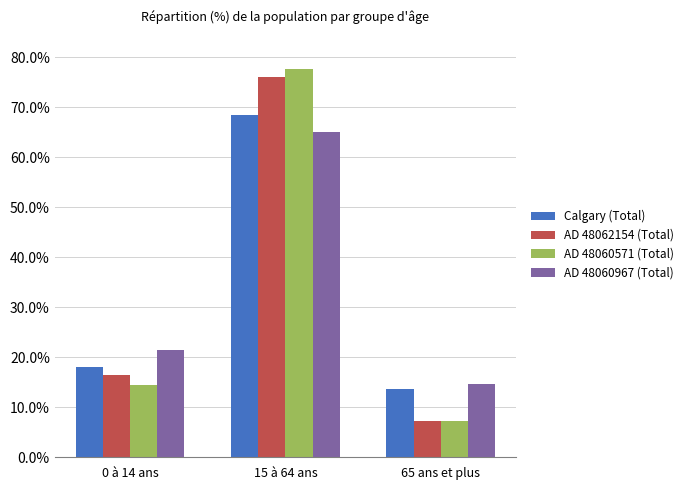

What is the average value of the AD 48060571 (Total) series?

33.1